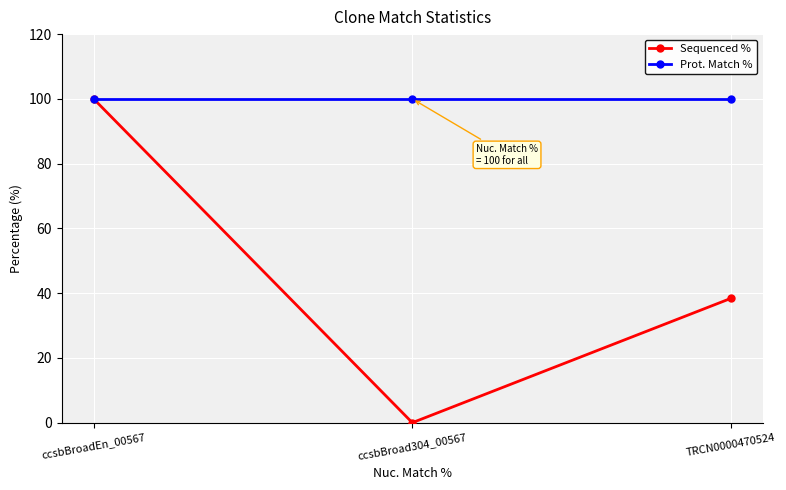

The Prot. Match % series shows 100.0 at ccsbBroadEn_00567. True or false?

True